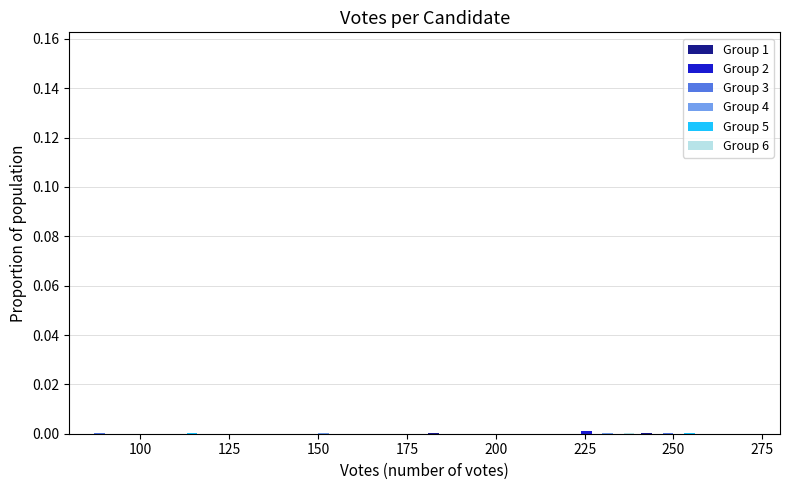

Reading left to right, list every range on the x-axis with the height of the bar of each series over it. The values are not printed on the chart, so give them approximately, as read against the axis.

80 to 100: Group 1=0	Group 2=0	Group 3=under 0.002	Group 4=0	Group 5=0	Group 6=0
100 to 120: Group 1=0	Group 2=0	Group 3=0	Group 4=0	Group 5=under 0.002	Group 6=0
120 to 140: Group 1=0	Group 2=0	Group 3=0	Group 4=0	Group 5=0	Group 6=0
140 to 160: Group 1=0	Group 2=0	Group 3=0	Group 4=under 0.002	Group 5=0	Group 6=0
160 to 180: Group 1=0	Group 2=0	Group 3=0	Group 4=0	Group 5=0	Group 6=0
180 to 200: Group 1=under 0.002	Group 2=0	Group 3=0	Group 4=0	Group 5=0	Group 6=0
200 to 220: Group 1=0	Group 2=0	Group 3=0	Group 4=0	Group 5=0	Group 6=0
220 to 240: Group 1=0	Group 2=under 0.002	Group 3=0	Group 4=under 0.002	Group 5=0	Group 6=under 0.002
240 to 260: Group 1=under 0.002	Group 2=0	Group 3=under 0.002	Group 4=0	Group 5=under 0.002	Group 6=0